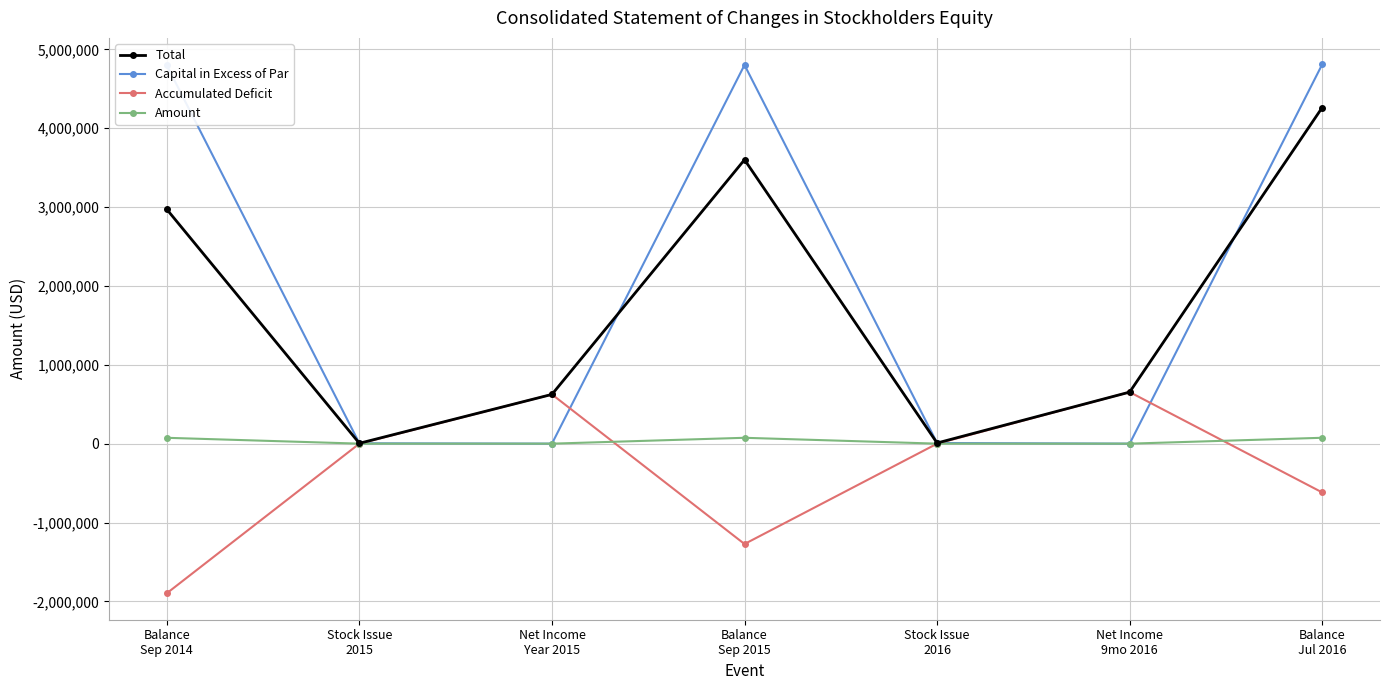

Where is the first local maximum for Total?

Balance
Sep 2015